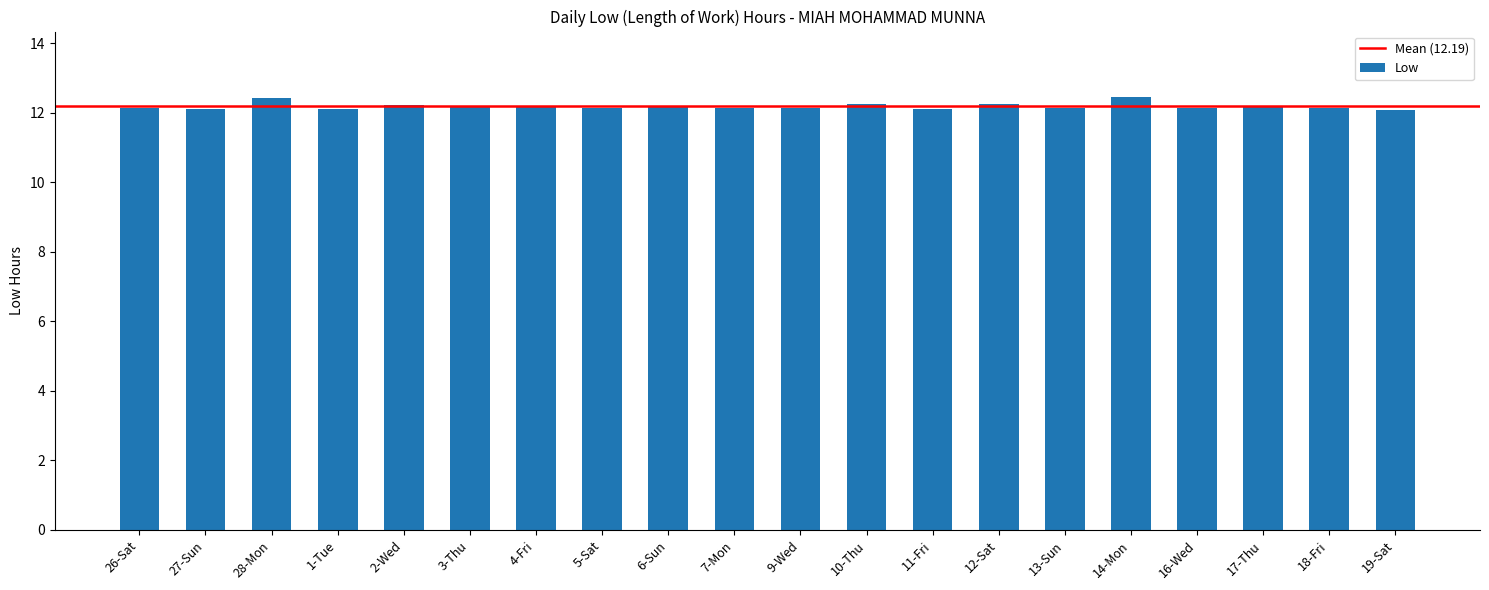

What is the sum of all values?

243.8